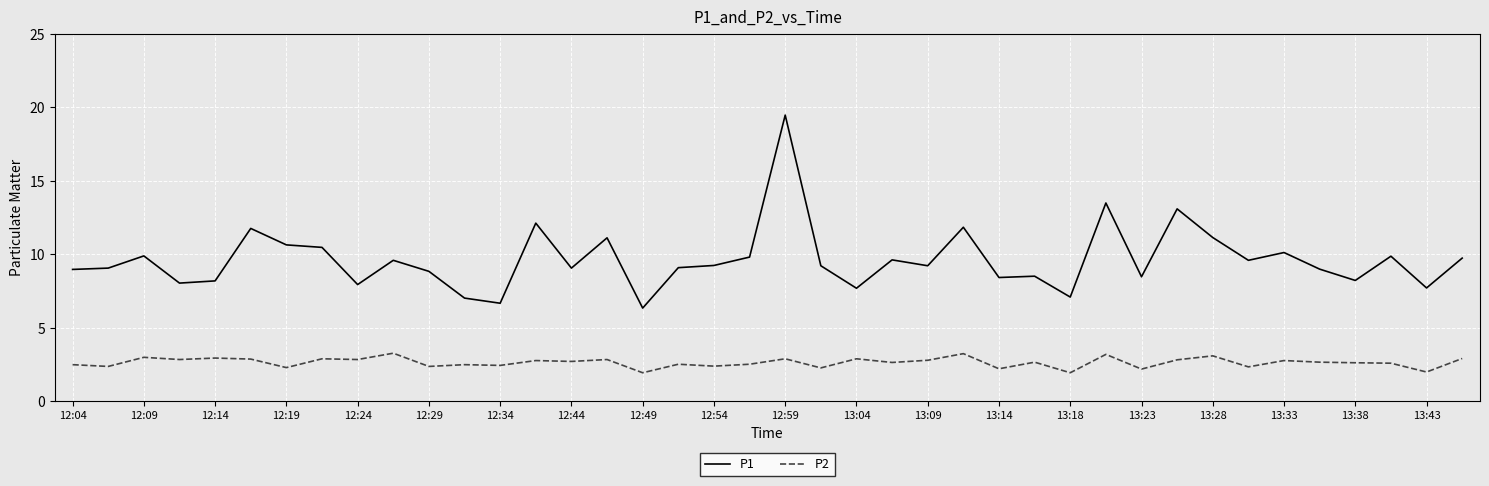

What is the difference between the second highest and second lowest values in the P1 series?

6.8